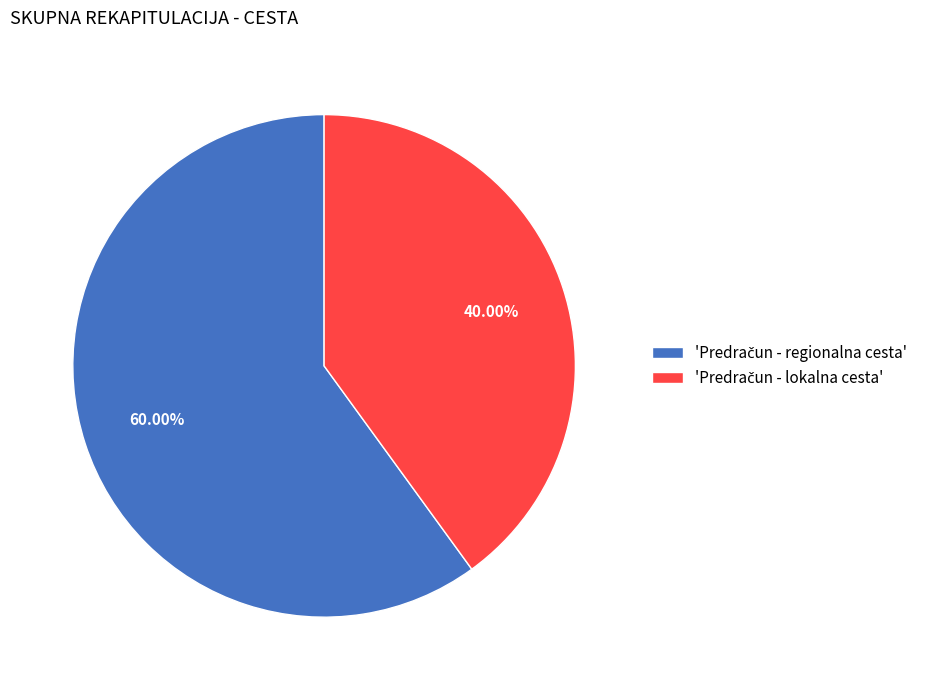

Is there any slice that represents more than half of the pie?

Yes